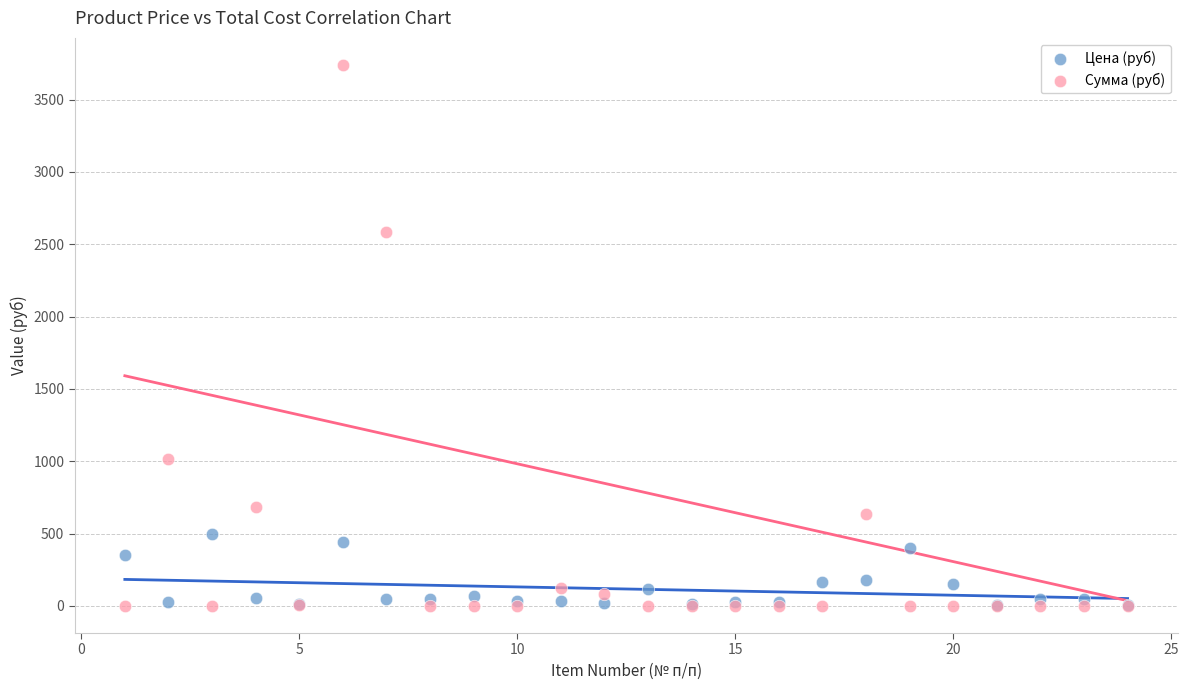

Across all series, what Y value is closest to 1869?

2586.2